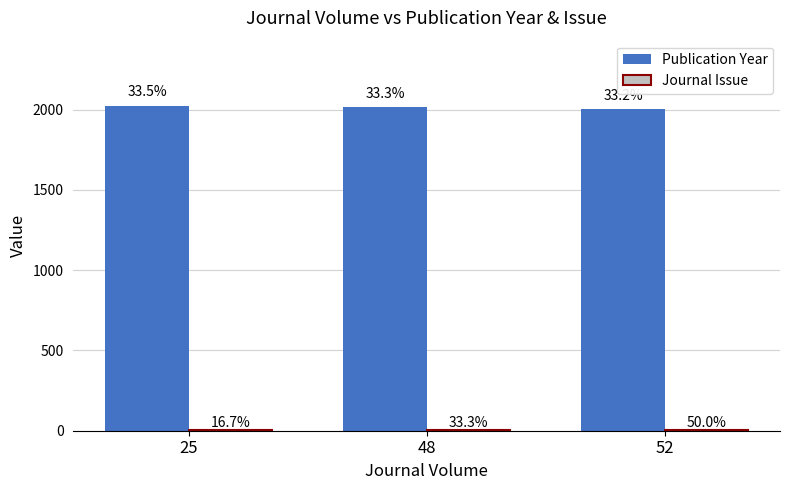

Does the chart contain stacked bars?

No